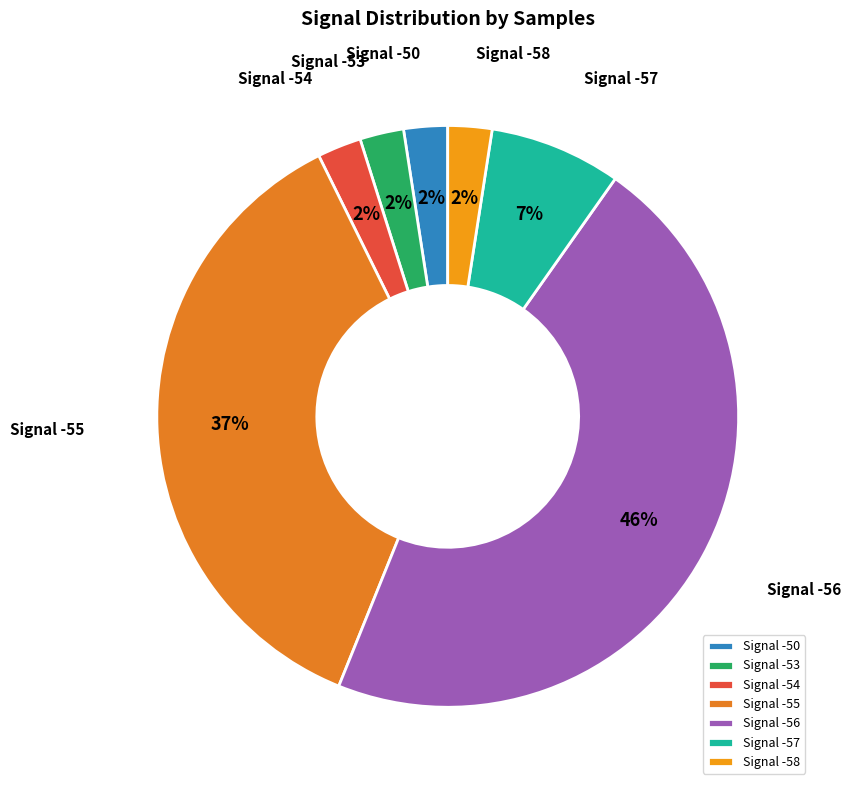

How many slices are in this pie chart?

7